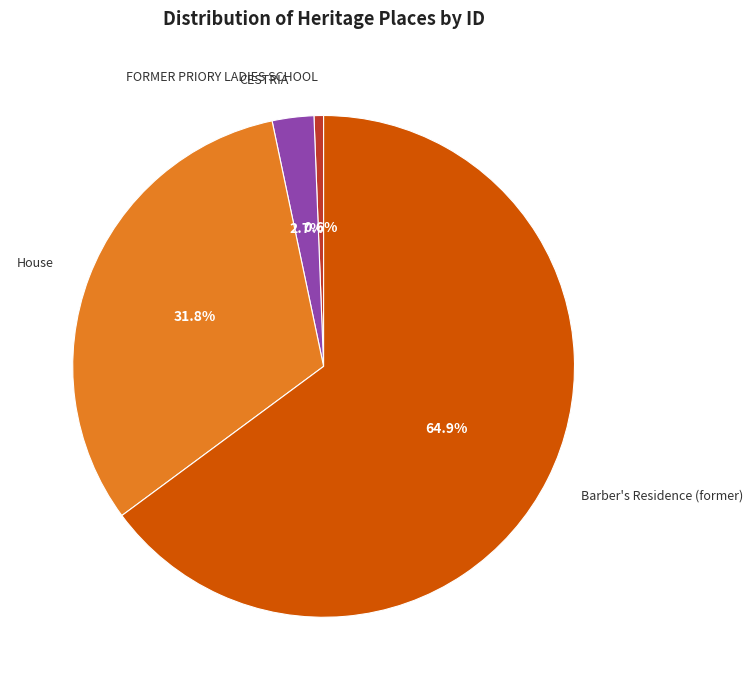

The Barber's Residence (former) slice represents 54% of the pie. True or false?

False